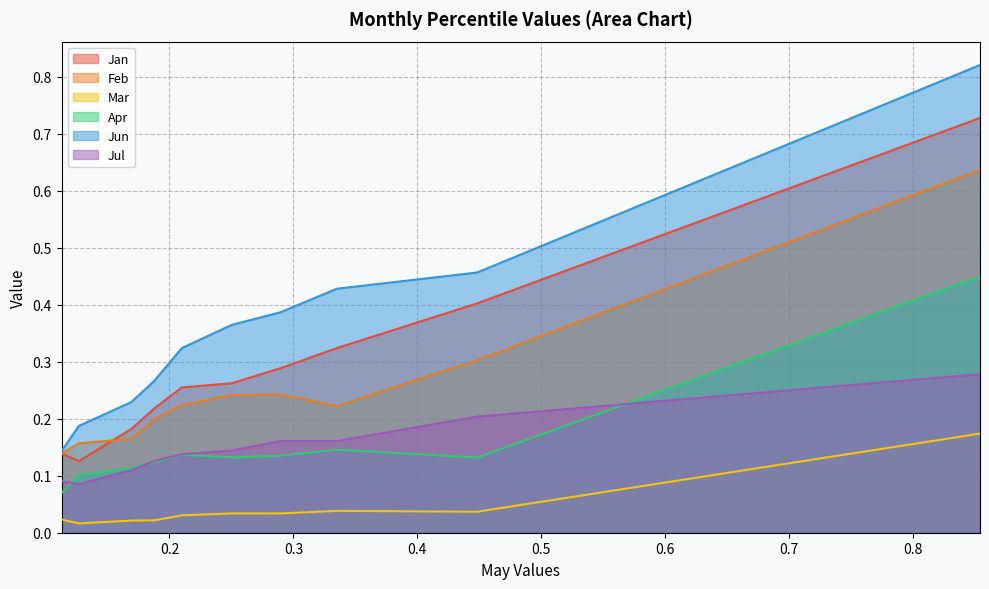

How many lines are shown in the chart?

6